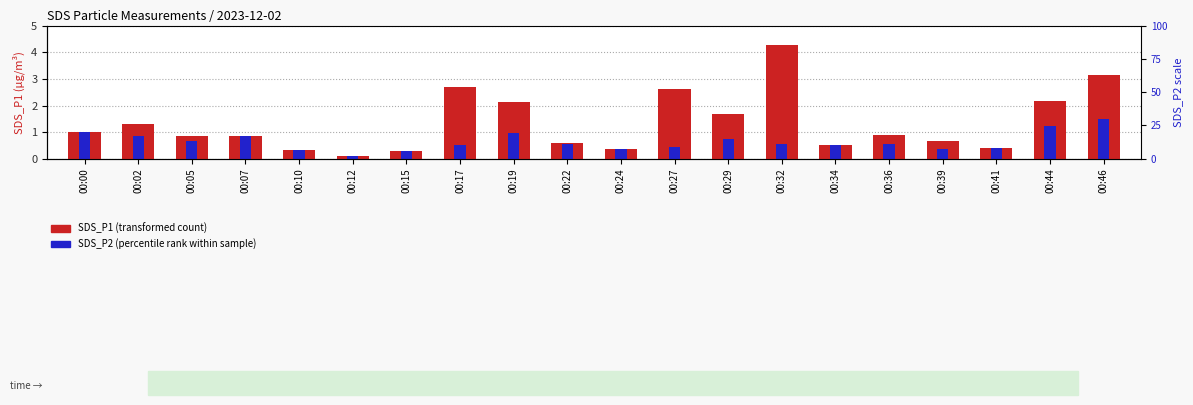

What is the difference between the maximum and minimum values in the SDS_P1 series?

4.2